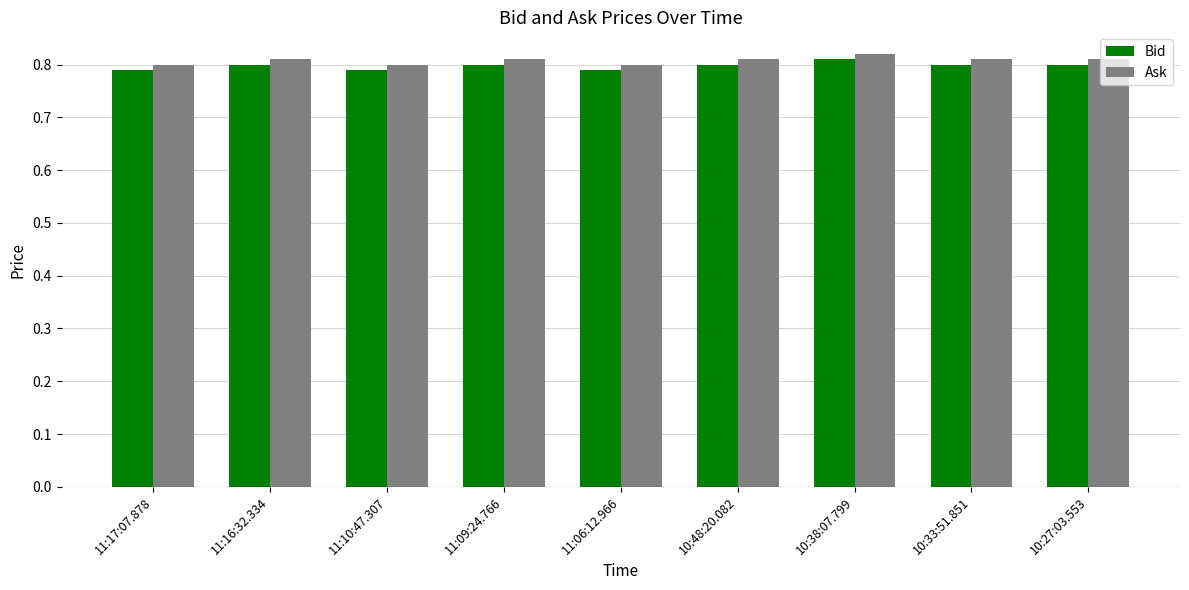

What is the total value across all series at 11:06:12.966?

1.6